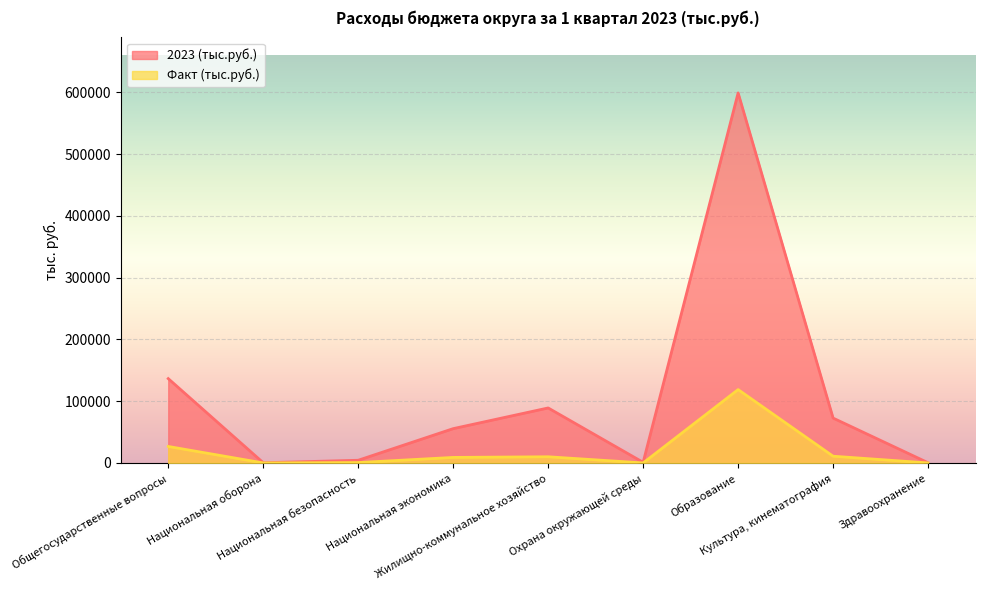

What is the total value across all series at Национальная безопасность?

4950.5